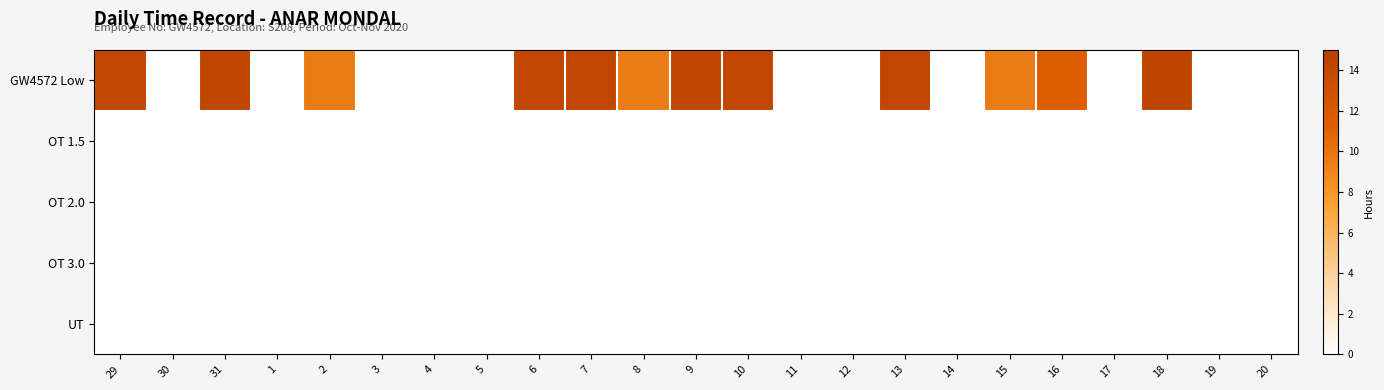

How many categories are shown in the chart?

23